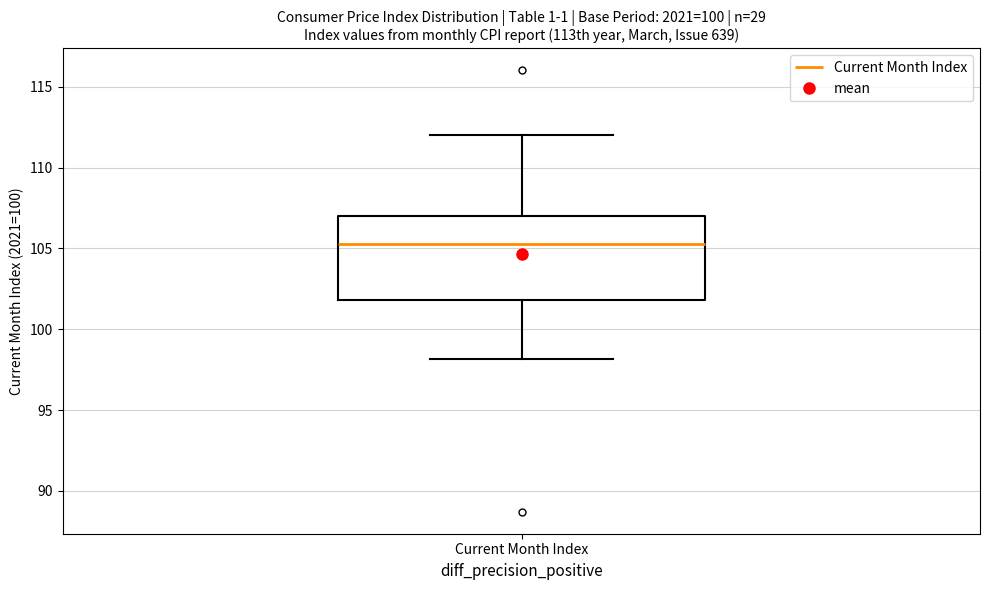

Where does the lower whisker of the box for Current Month Index end on the y-axis? The values are not printed on the chart, so give them approximately, as read against the axis.

98.0